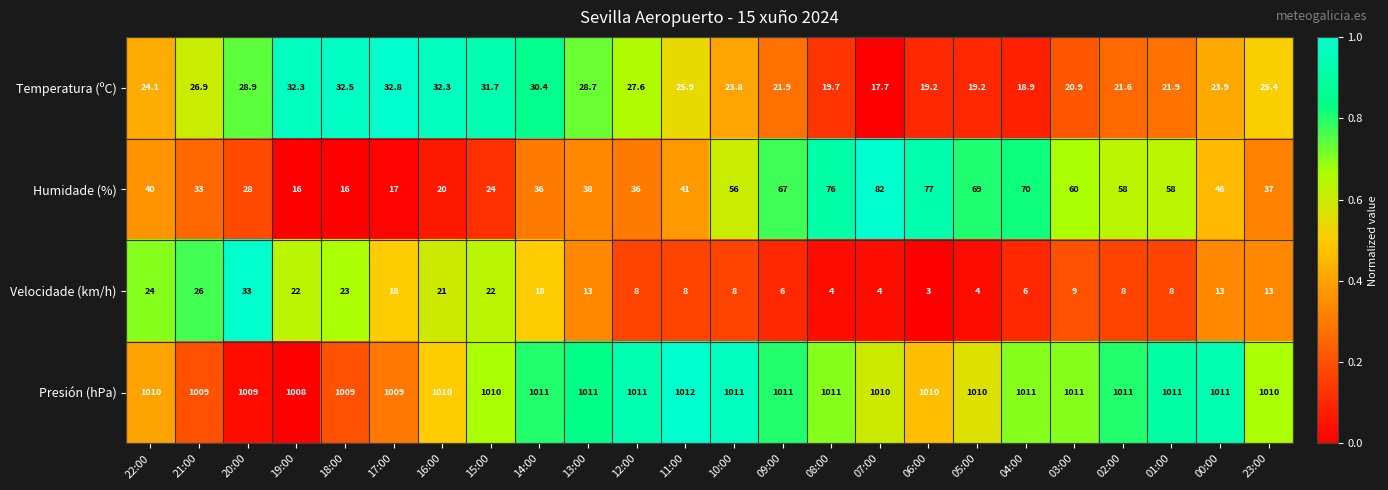

List the series in order of their peak value, lowest first.

Temperatura (ºC), Velocidade (km/h), Humidade (%), Presión (hPa)